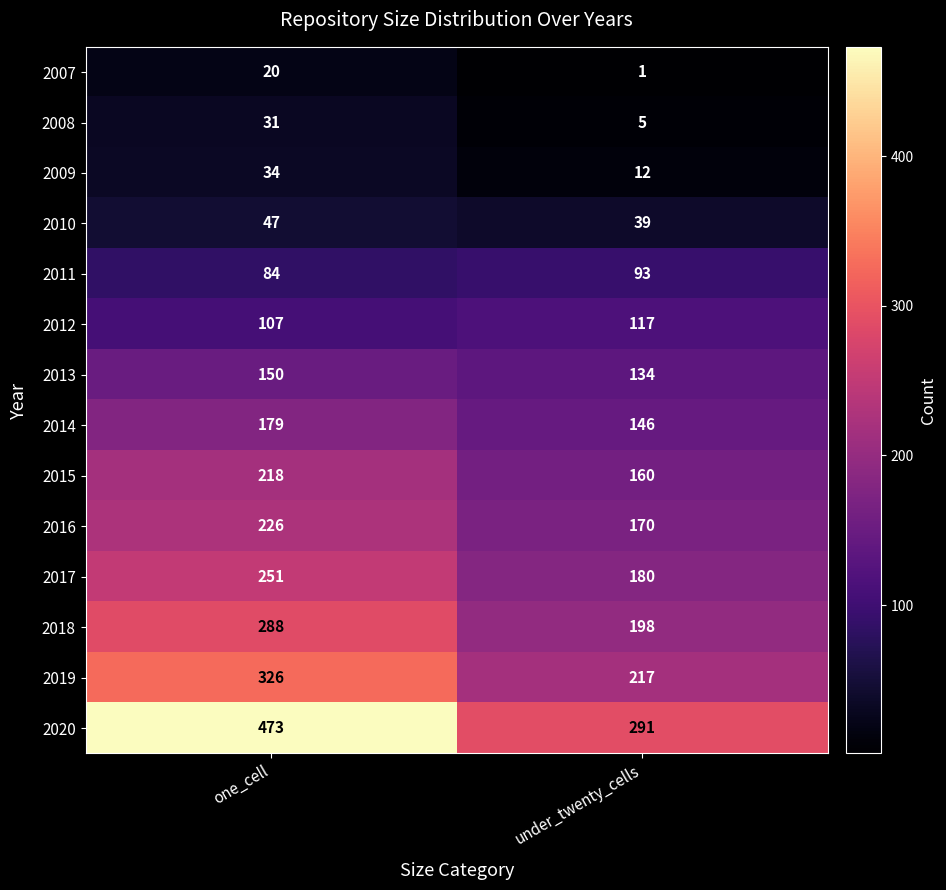

The value of 2017 at one_cell is 251. True or false?

True